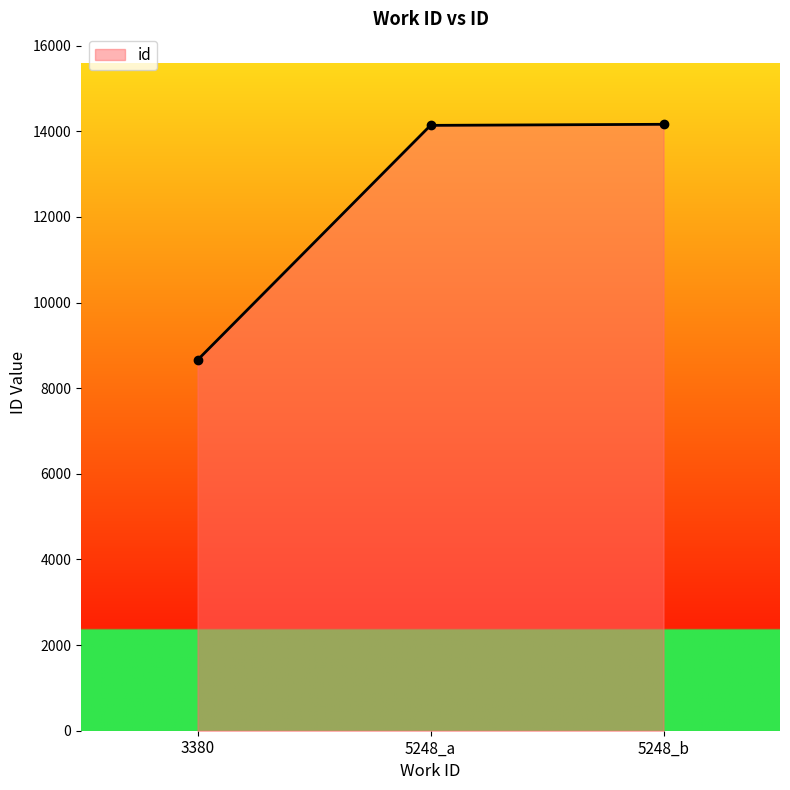

What is the label of the 2nd point from the left?

5248_a